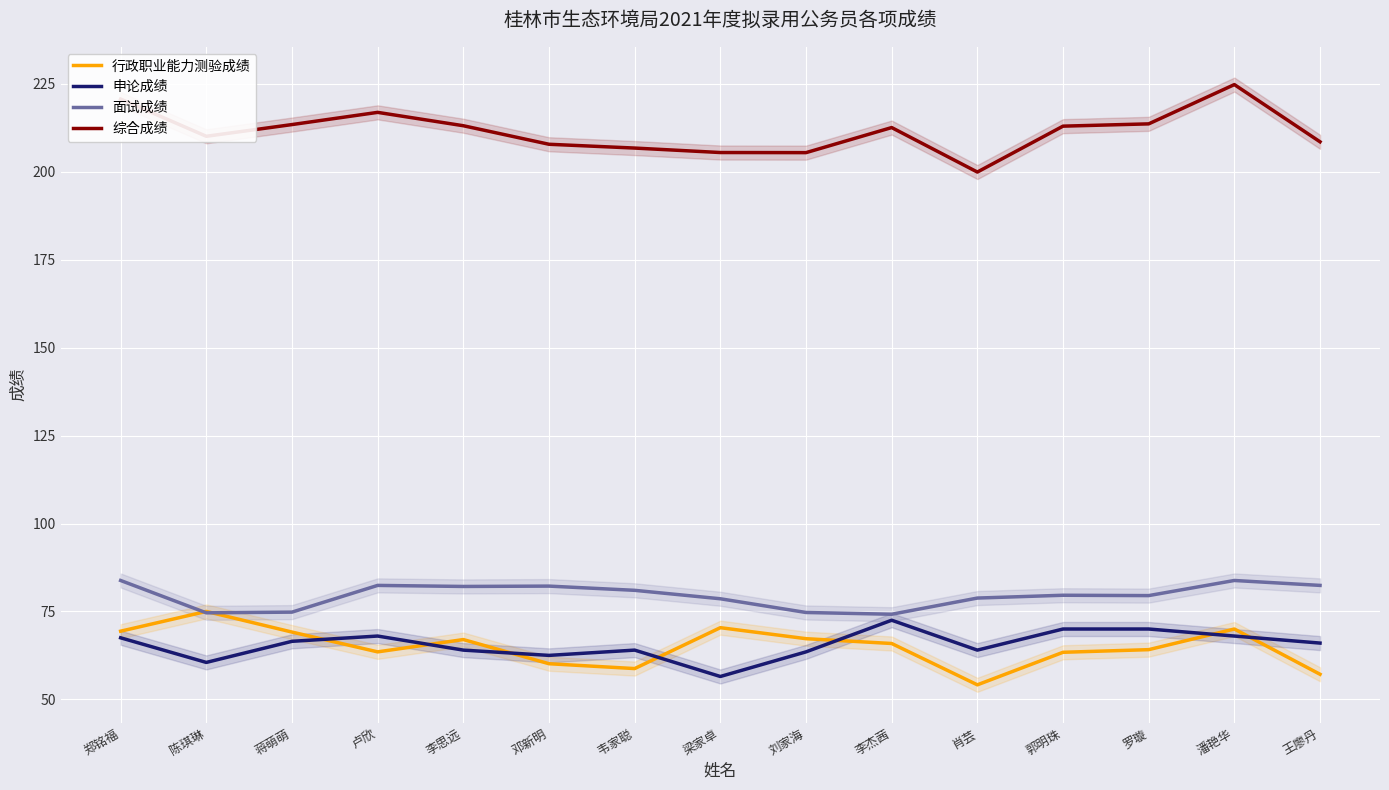

Is the value of 综合成绩 at 卢欣 greater than the value of 申论成绩 at 郑铭福?

Yes